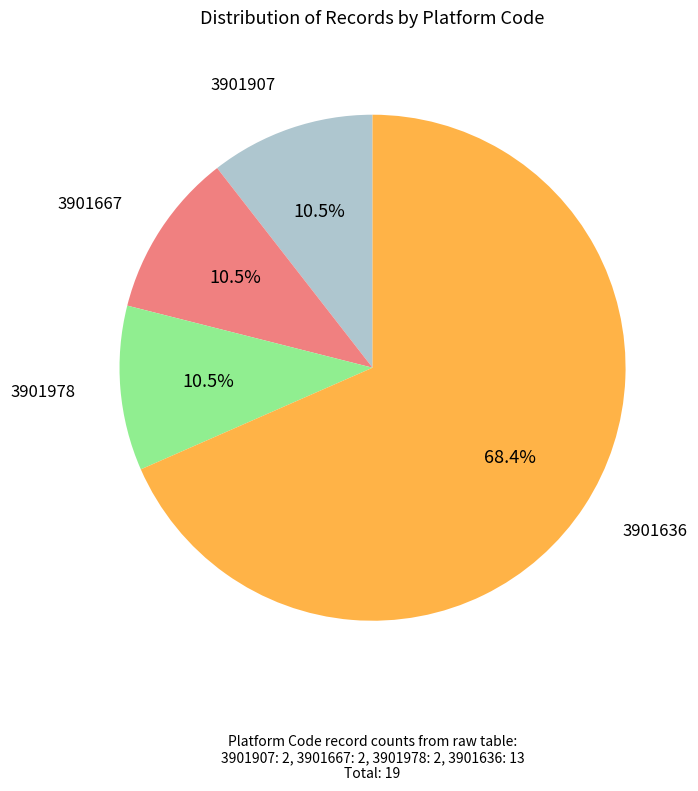

What is the largest slice in the pie chart?

3901636